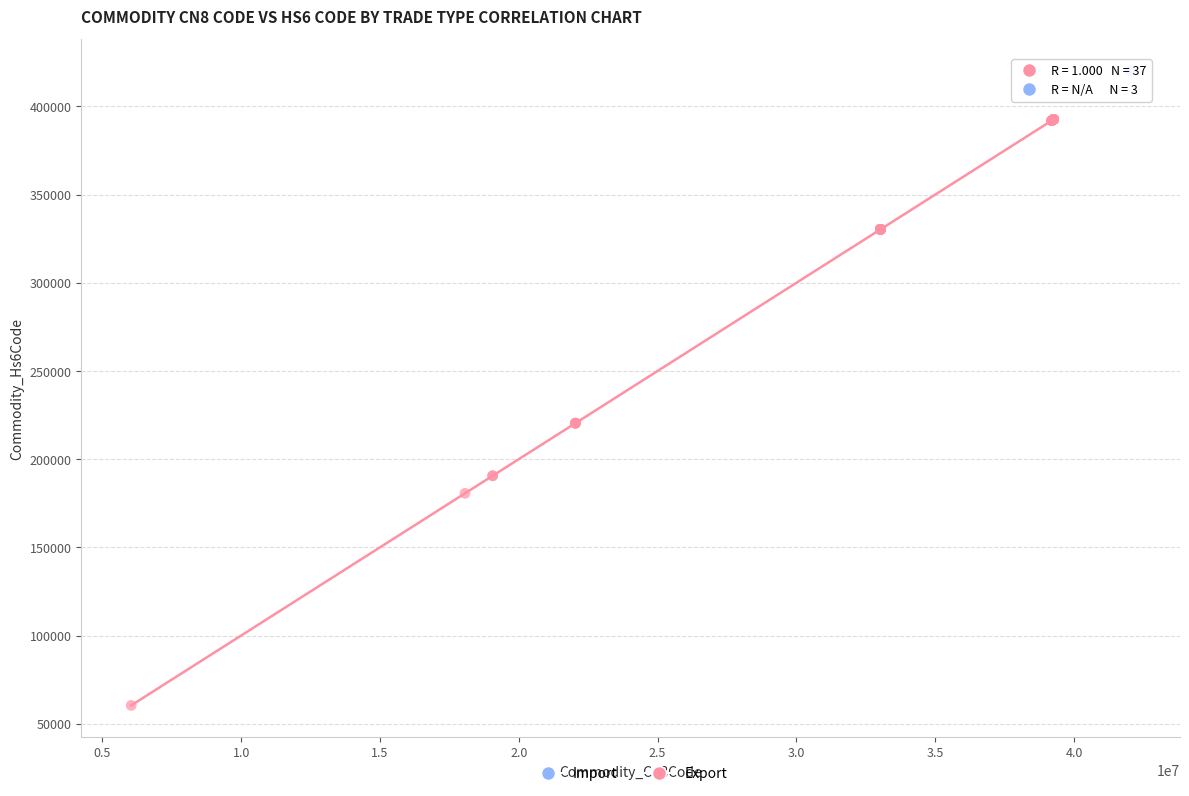

Which series reaches the maximum Y coordinate?

Export